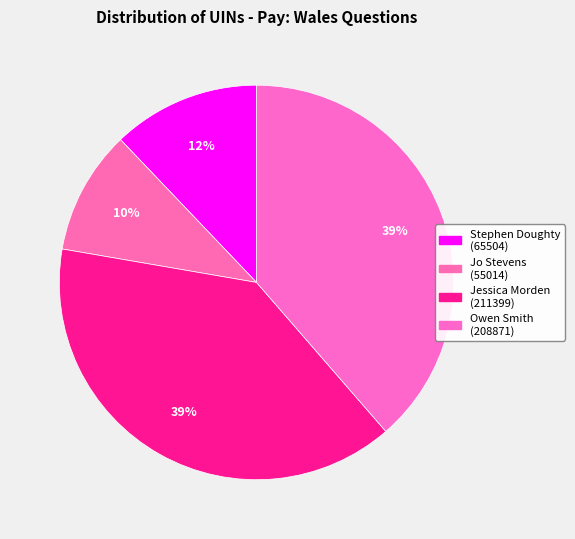

How many slices are in this pie chart?

4